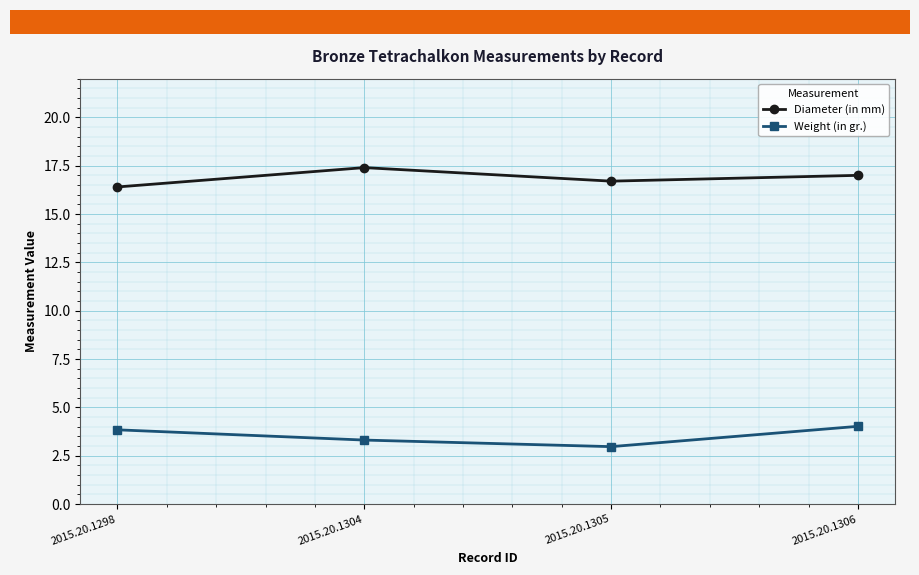

Reading left to right, list all the values displayed in this chart.

Diameter (in mm): 16.4	17.4	16.7	17.0
Weight (in gr.): 3.8	3.3	3.0	4.0